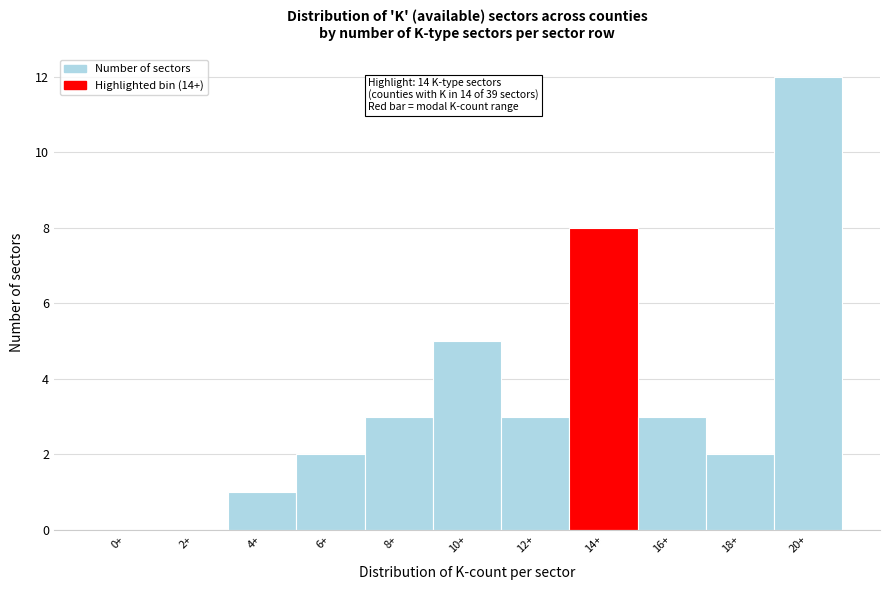

Reading left to right, transcribe all the data shown in this chart.

0+=0	2+=0	4+=1	6+=2	8+=3	10+=5	12+=3	14+=8	16+=3	18+=2	20+=12